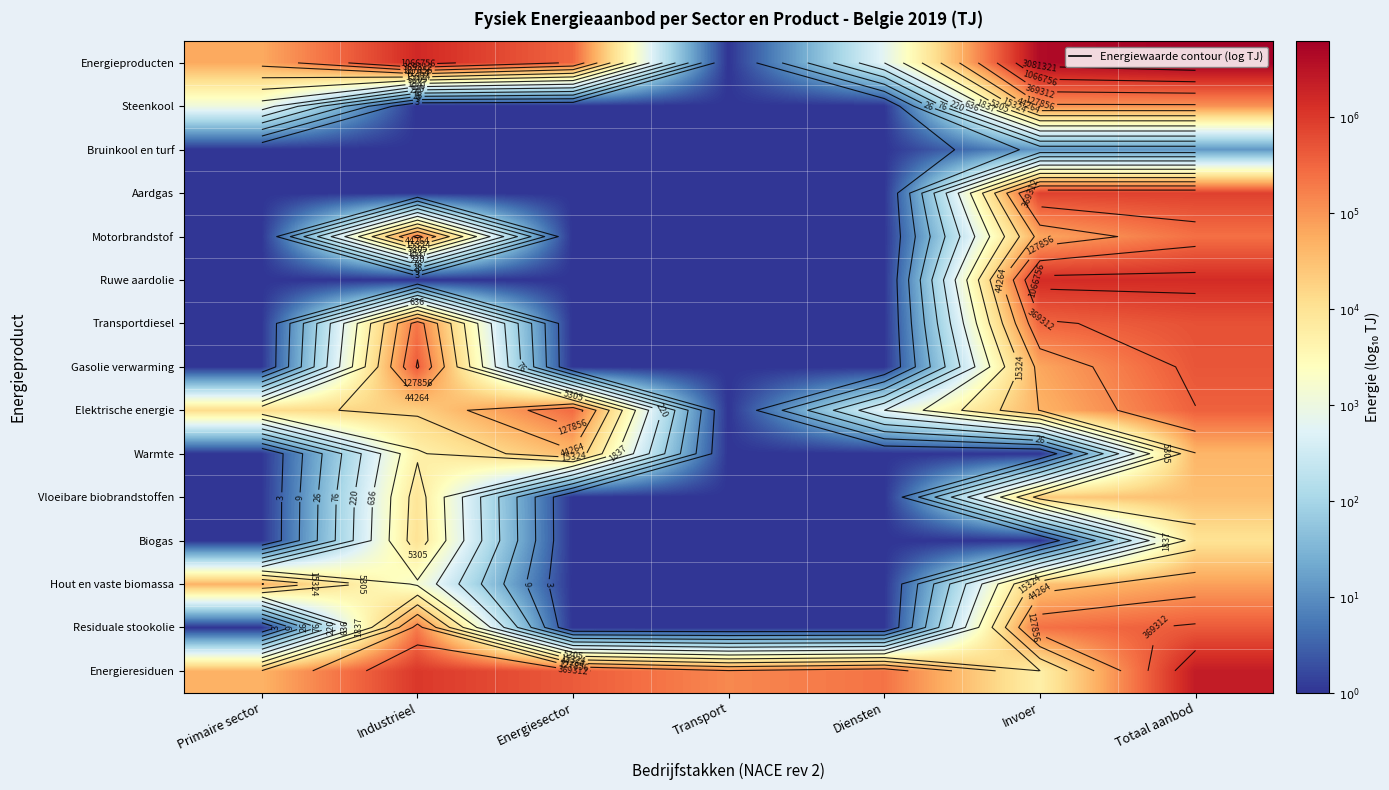

How many series are shown in this chart?

15